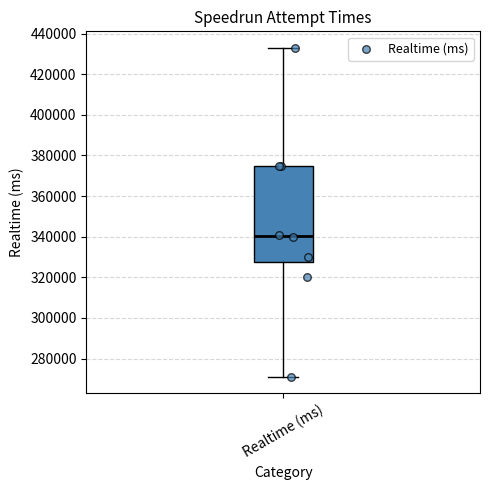

Where does the median line of the box for Realtime (ms) sit on the y-axis? The values are not printed on the chart, so give them approximately, as read against the axis.

340000